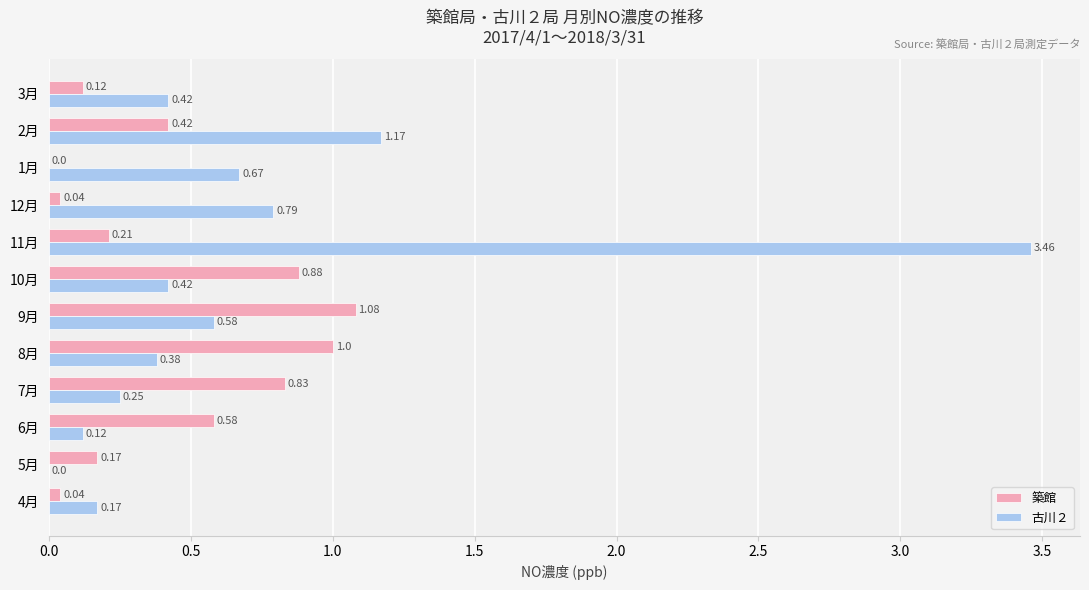

Which series changed the most between 11月 and 12月?

古川２